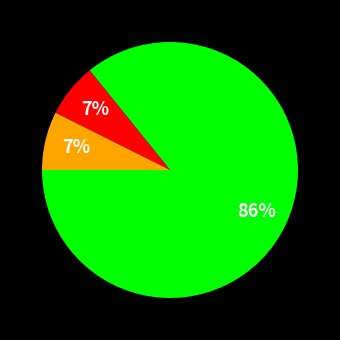

To the nearest percent, what is the average slice percentage?

33%